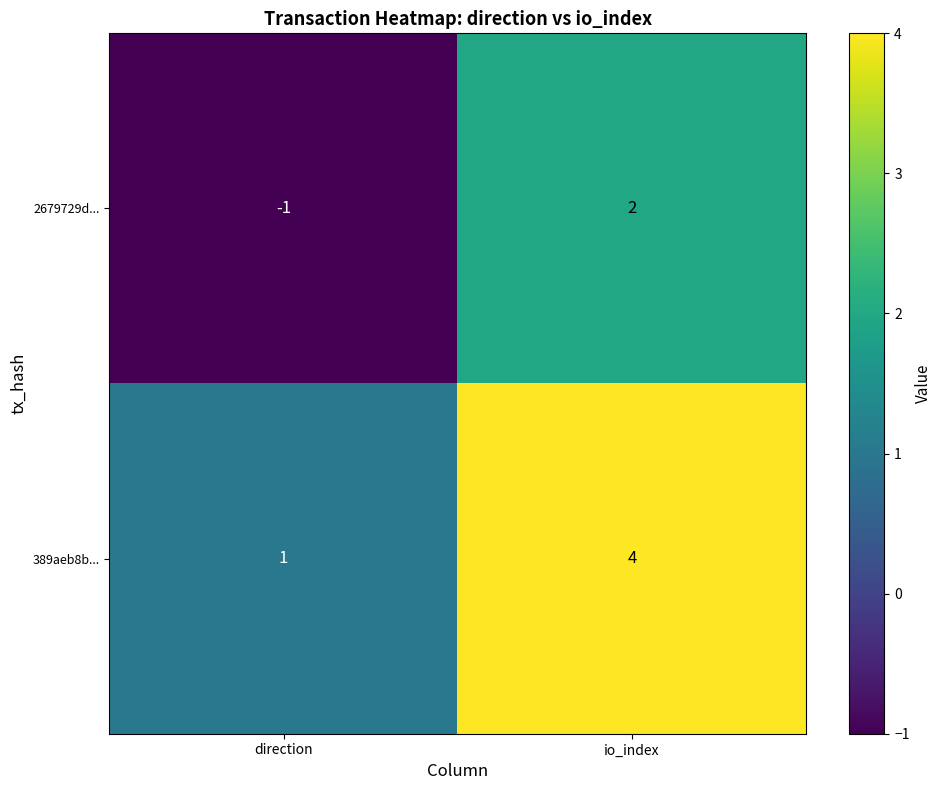

The value of 389aeb8b... at direction is 1. True or false?

True